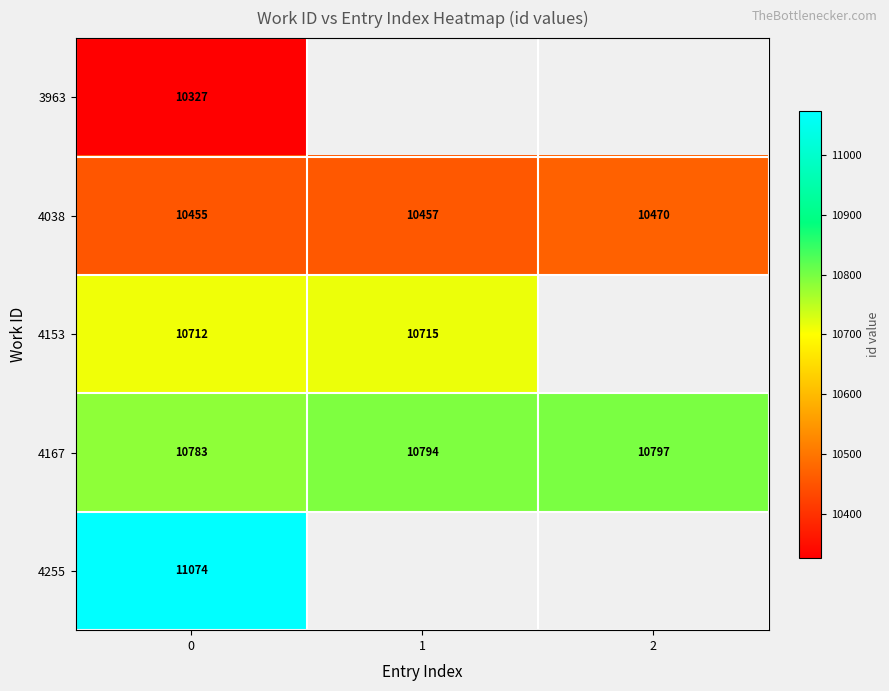

What is the difference between the highest and lowest values at 0?

747